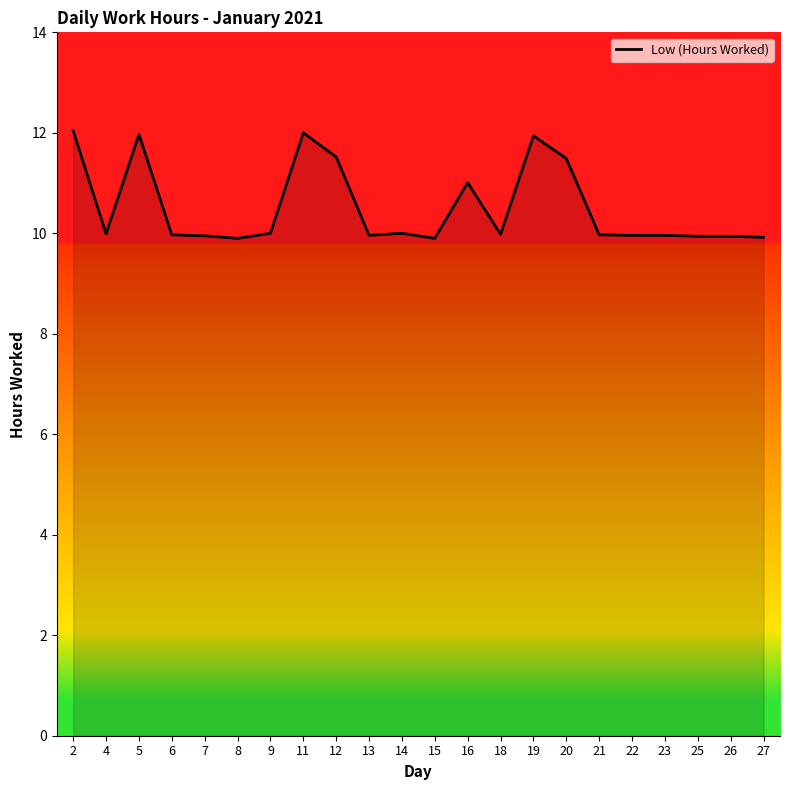

What is the approximate value at 18?

10.0